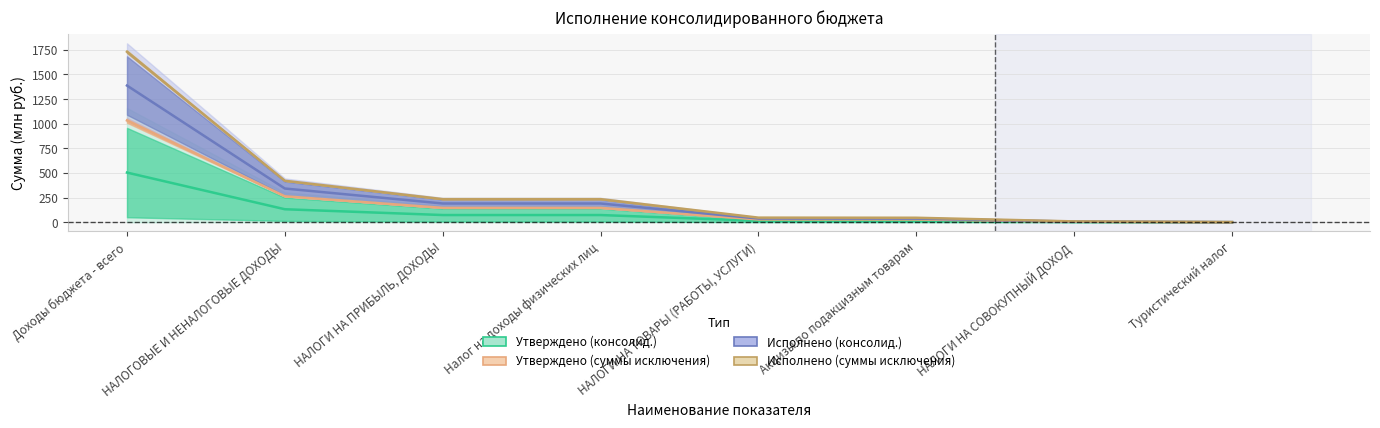

What is the value of the Утверждено (суммы исключения) point at the 3rd from the left?

145.7